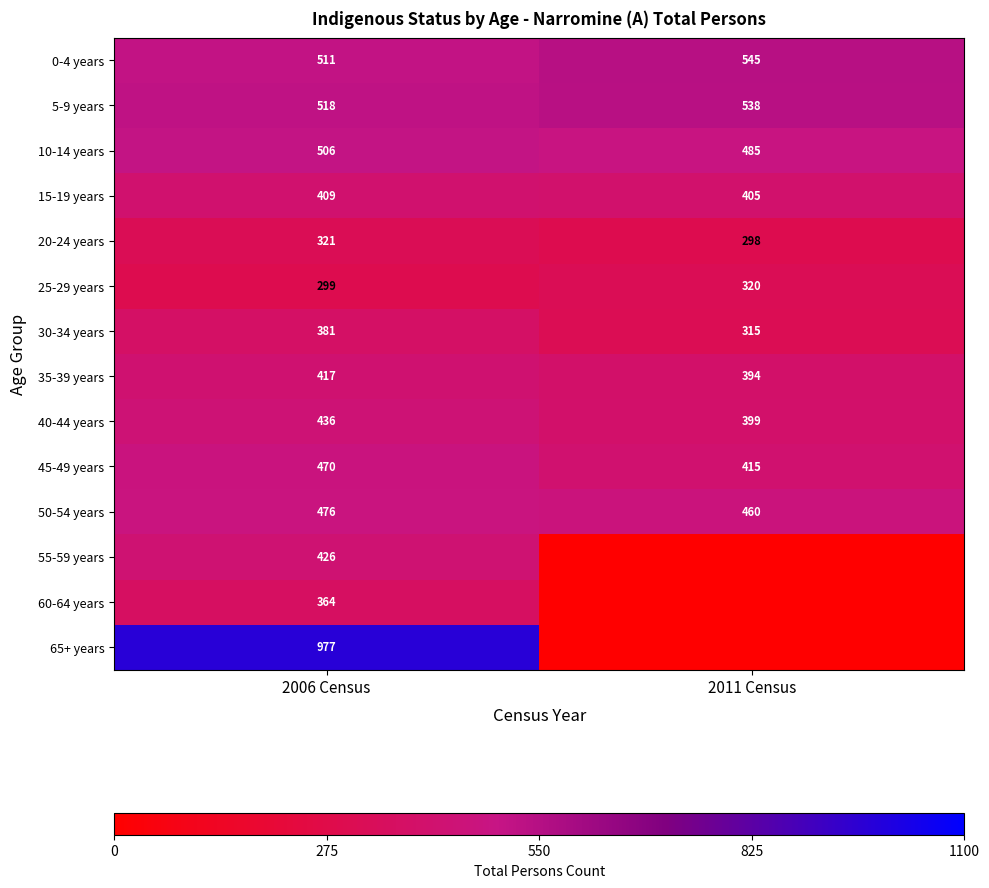

The 30-34 years series shows 315 at 2011 Census. True or false?

True